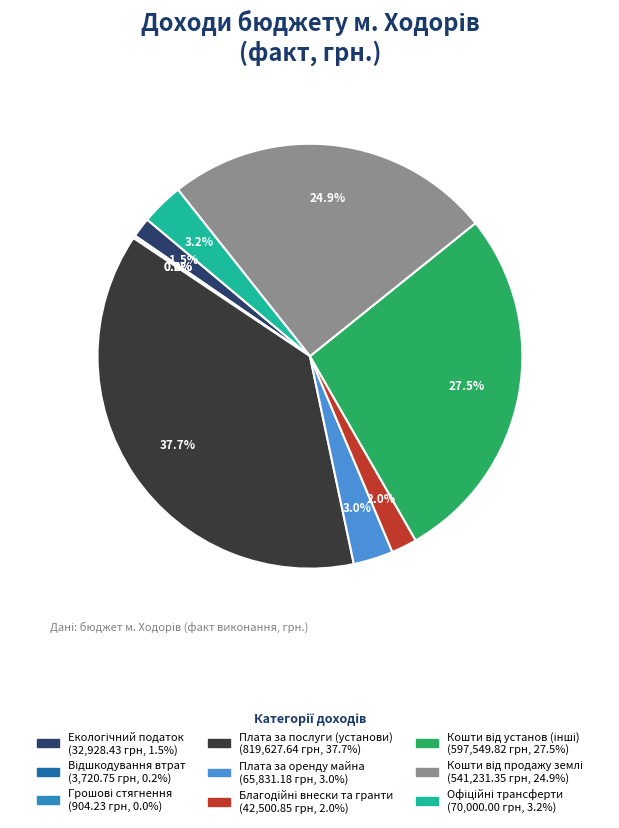

Between Екологічний податок and Плата за послуги (установи), which is larger?

Плата за послуги (установи)